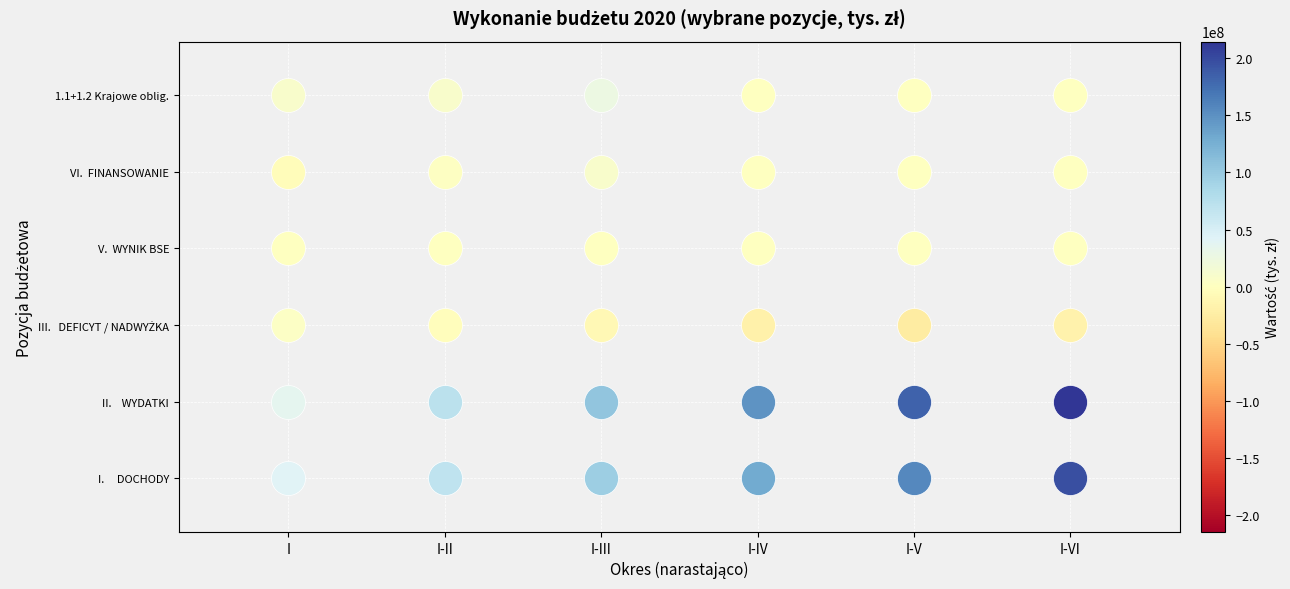

Reading left to right, extract all data points from this chart.

I.     DOCHODY: 40271703	69933048	96198155	129639963	157069687	197393904
II.    WYDATKI: 36844986	73245089	105552646	148522814	182951414	214512294
III.   DEFICYT / NADWYŻKA: 3426717	-3312041	-9354491	-18882851	-25881726	-17118390
V.  WYNIK BSE: 103862	133225	250066	0	0	0
VI.  FINANSOWANIE: -3426717	3312041	9354491	0	0	0
1.1+1.2 Krajowe oblig.: 8635205	10048390	26575700	0	0	0